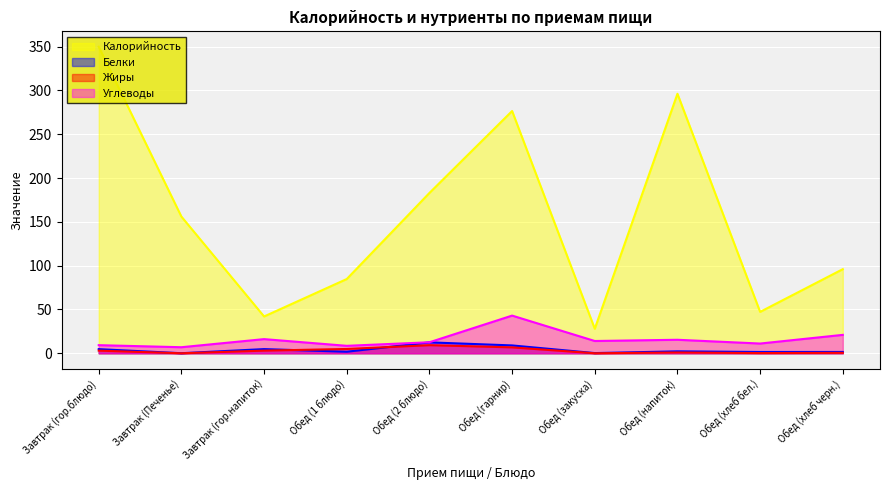

Read the Жиры value at Завтрак (гор.блюдо).

3.0